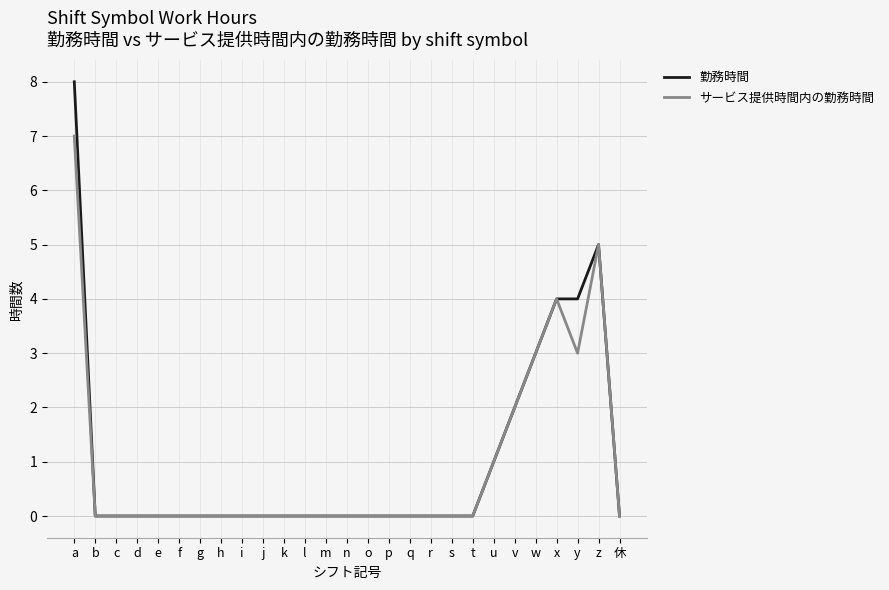

How many categories are shown in the chart?

27